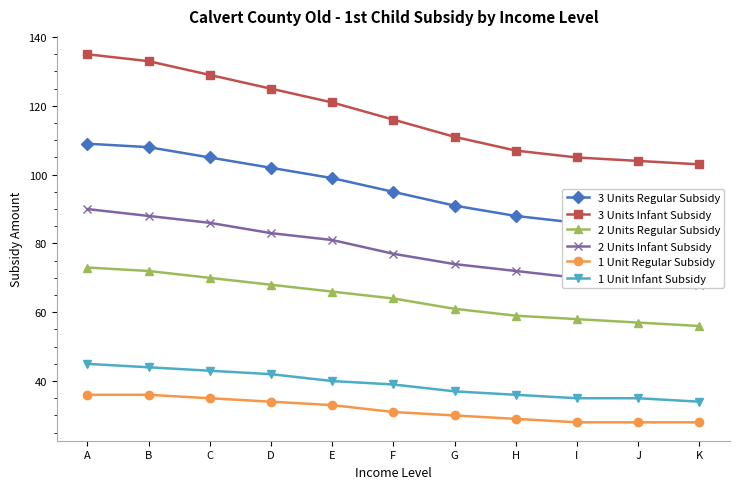

What is the value of the 1 Unit Regular Subsidy point at the 10th from the left?

28